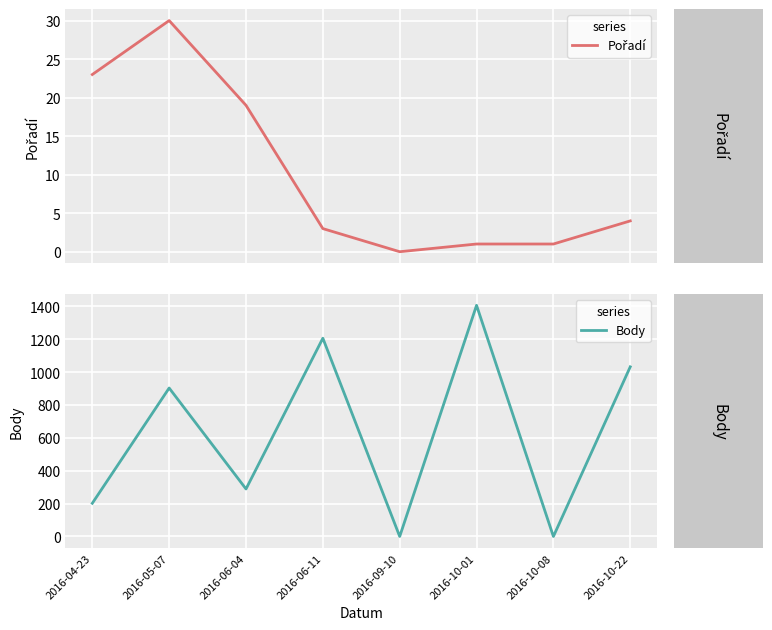

Is it true that Pořadí equals 23 at 2016-04-23?

True